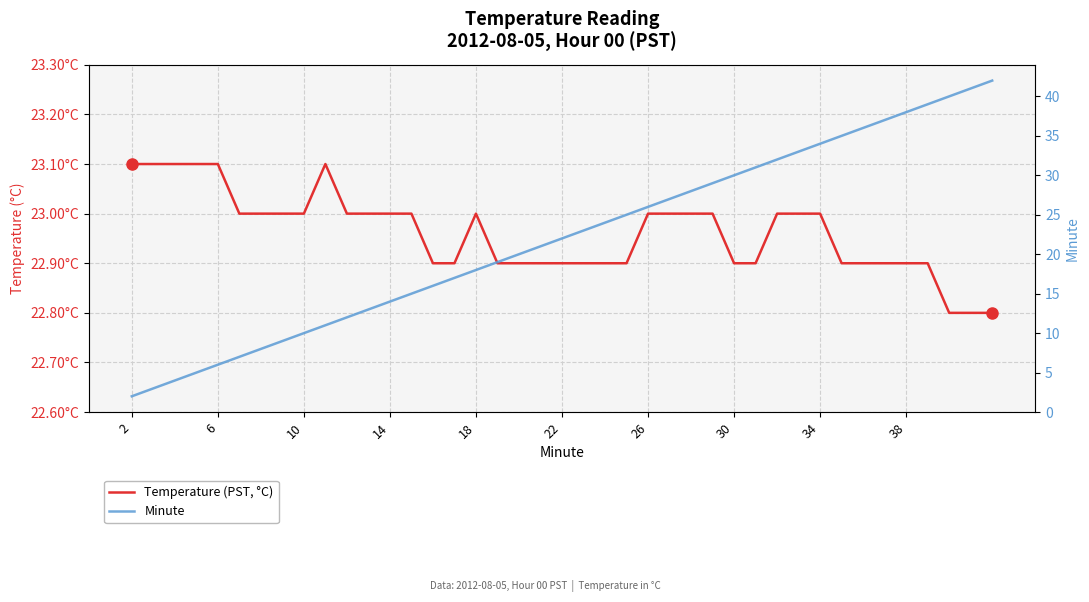

Which category has the lowest value across all series?

2